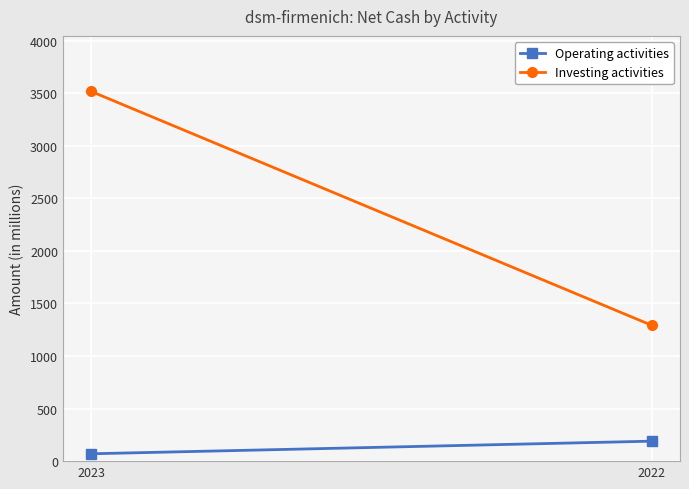

At 2022, list the series in order from smallest to largest.

Operating activities, Investing activities